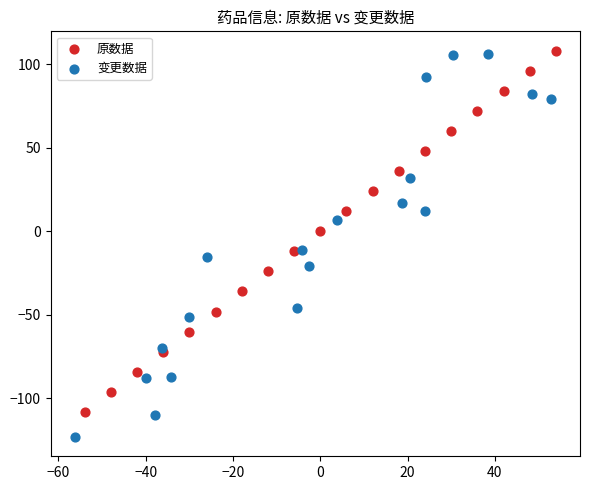

Which series has the widest spread of Y values?

变更数据